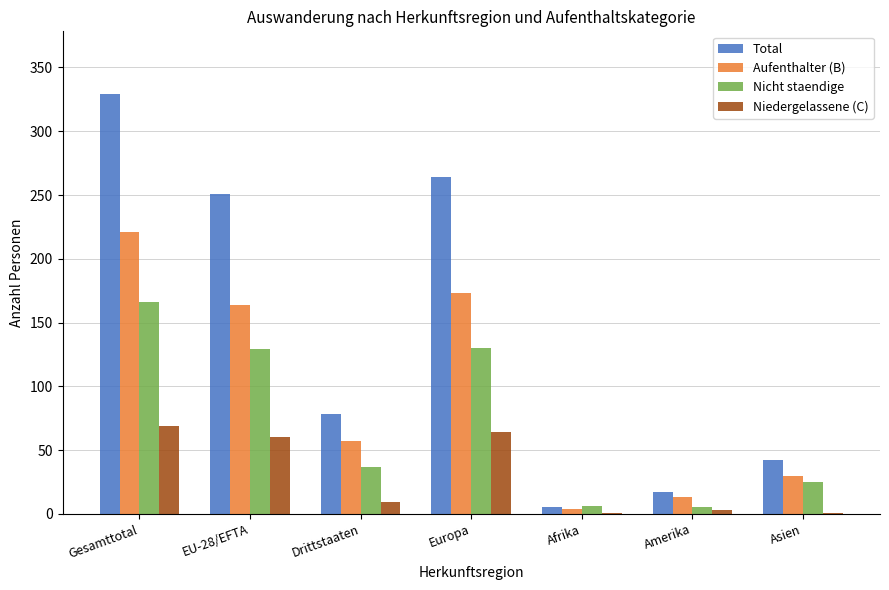

What are all the series names shown in the legend?

Total, Aufenthalter (B), Nicht staendige, Niedergelassene (C)